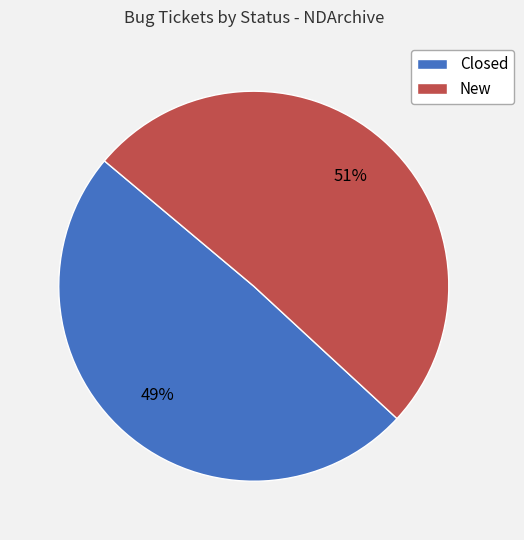

What percentage is the Closed slice, to the nearest percent?

49%